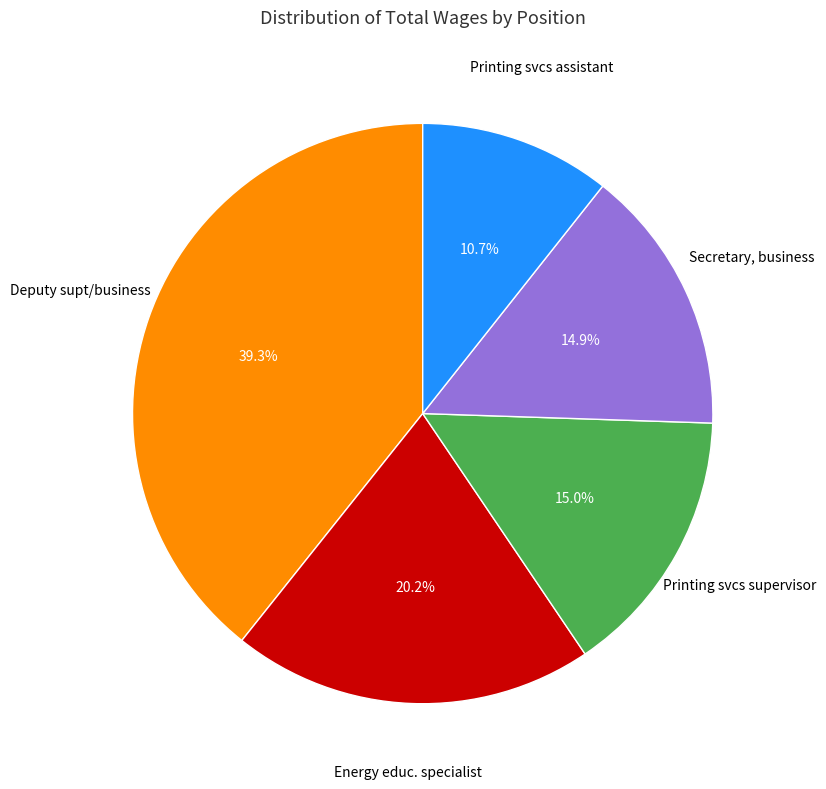

Is there a majority slice in this chart?

No